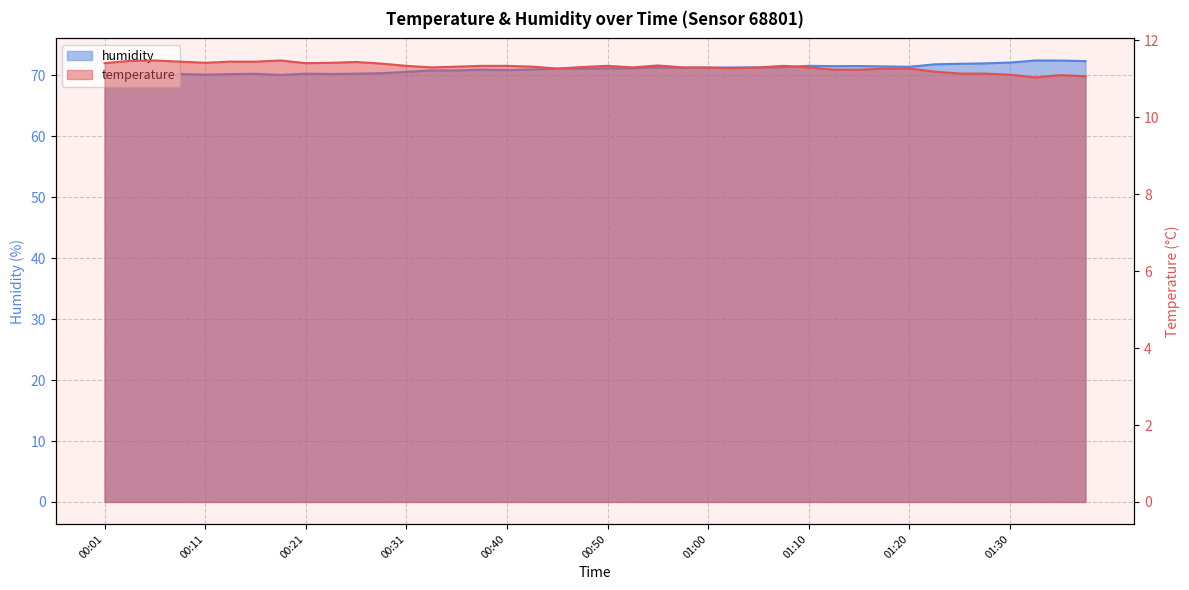

Reading left to right, list all the values displayed in this chart.

temperature: 11.4	11.5	11.5	11.4	11.4	11.4	11.4	11.5	11.4	11.4	11.4	11.4	11.3	11.3	11.3	11.3	11.3	11.3	11.3	11.3	11.3	11.3	11.3	11.3	11.3	11.3	11.3	11.3	11.3	11.2	11.2	11.3	11.3	11.2	11.1	11.1	11.1	11.0	11.1	11.1
humidity: 70.1	70.0	69.9	70.2	70.1	70.2	70.3	70.1	70.3	70.2	70.3	70.4	70.6	70.8	70.8	70.9	70.9	71.0	71.1	71.1	71.2	71.2	71.3	71.2	71.2	71.3	71.3	71.3	71.6	71.5	71.5	71.5	71.4	71.8	71.9	72.0	72.1	72.5	72.4	72.3